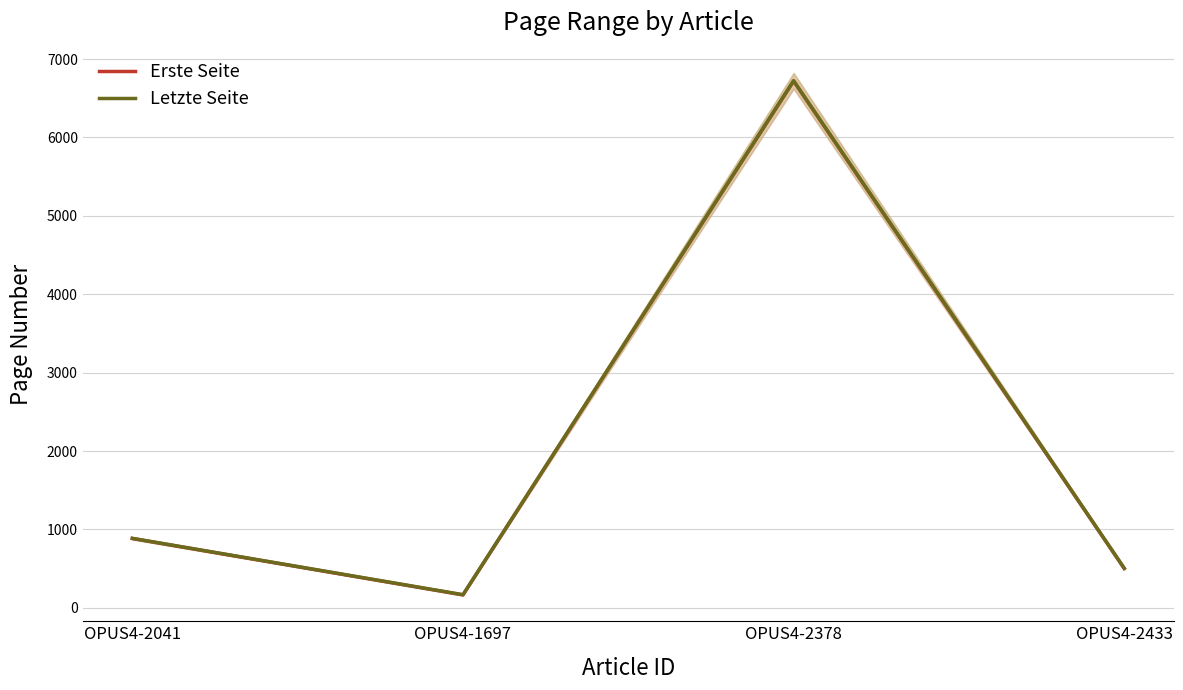

Reading left to right, list all the values displayed in this chart.

Erste Seite: OPUS4-2041=885	OPUS4-1697=165	OPUS4-2378=6719	OPUS4-2433=502
Letzte Seite: OPUS4-2041=887	OPUS4-1697=168	OPUS4-2378=6724	OPUS4-2433=506